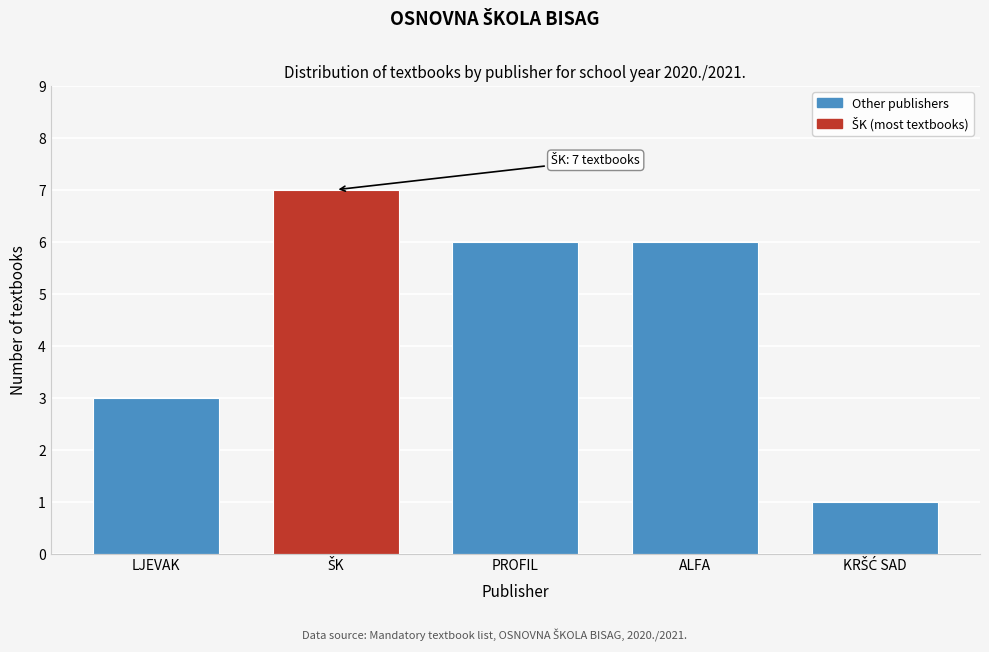

Reading left to right, extract all data points from this chart.

3	7	6	6	1